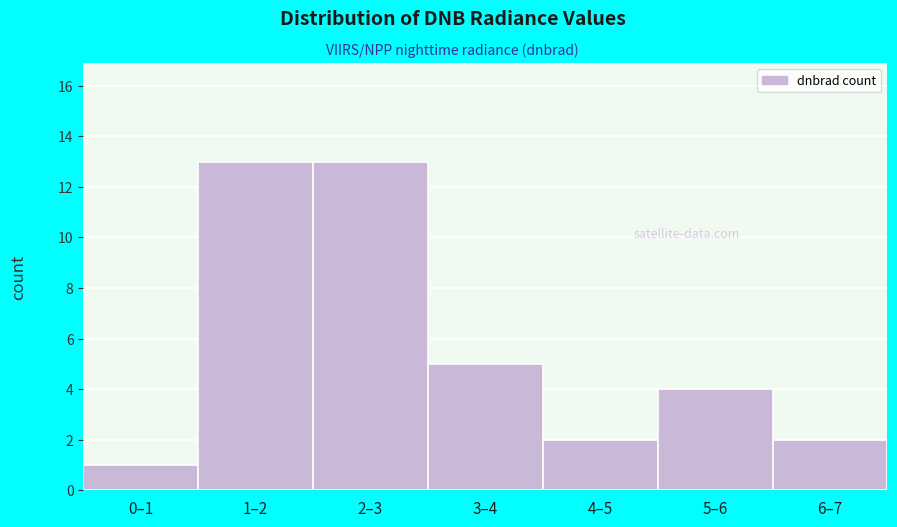

Reading left to right, what are all the values shown in this chart?

0–1=1	1–2=13	2–3=13	3–4=5	4–5=2	5–6=4	6–7=2